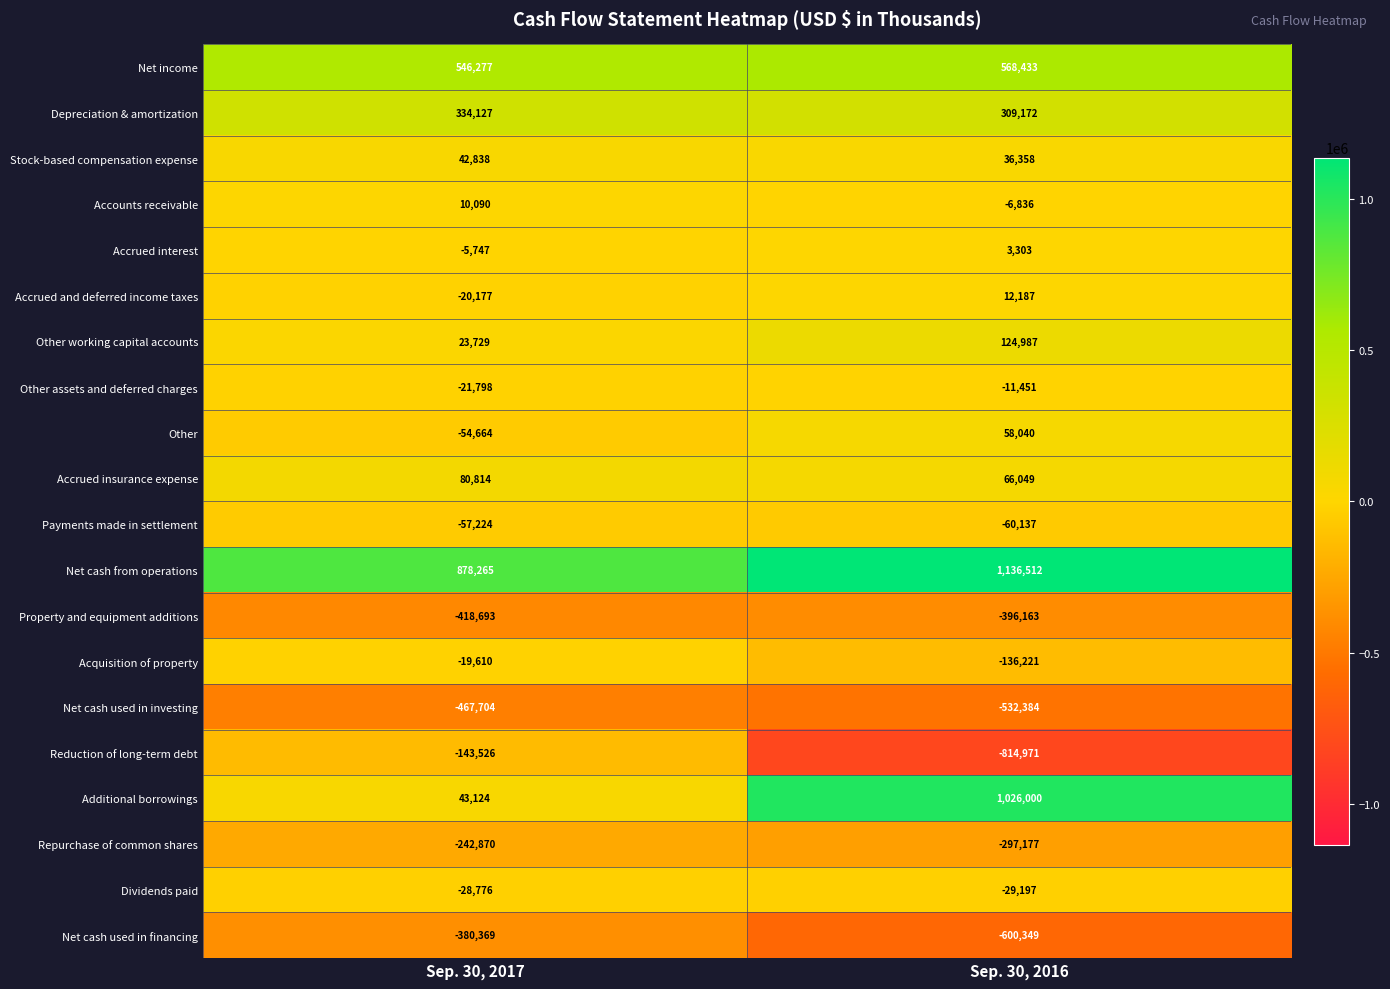

True or false: Property and equipment additions has a value of -621949 at Sep. 30, 2017.

False